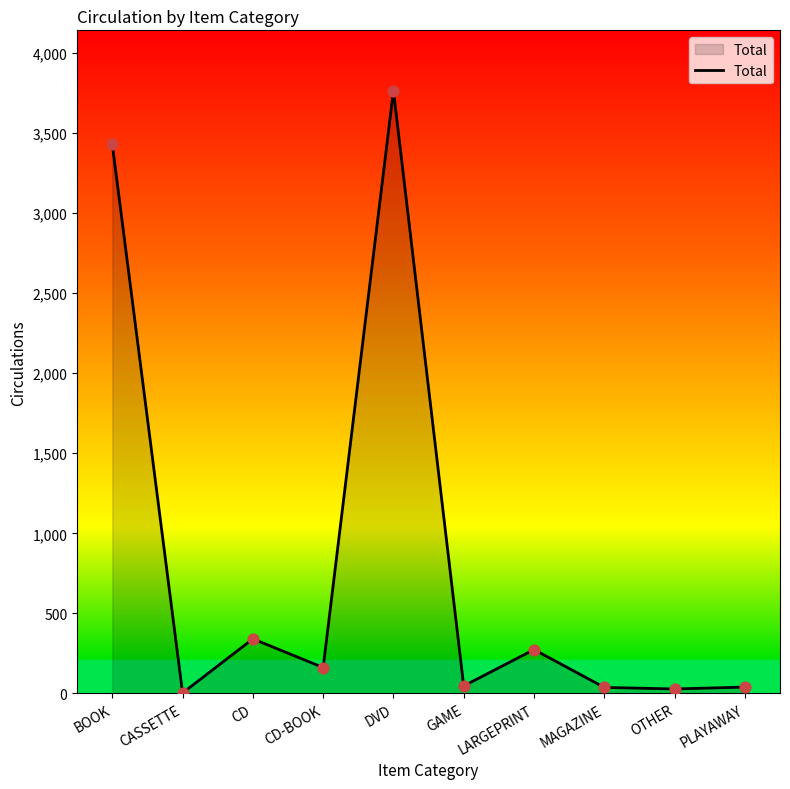

What is the change in value from CASSETTE to OTHER?

+25